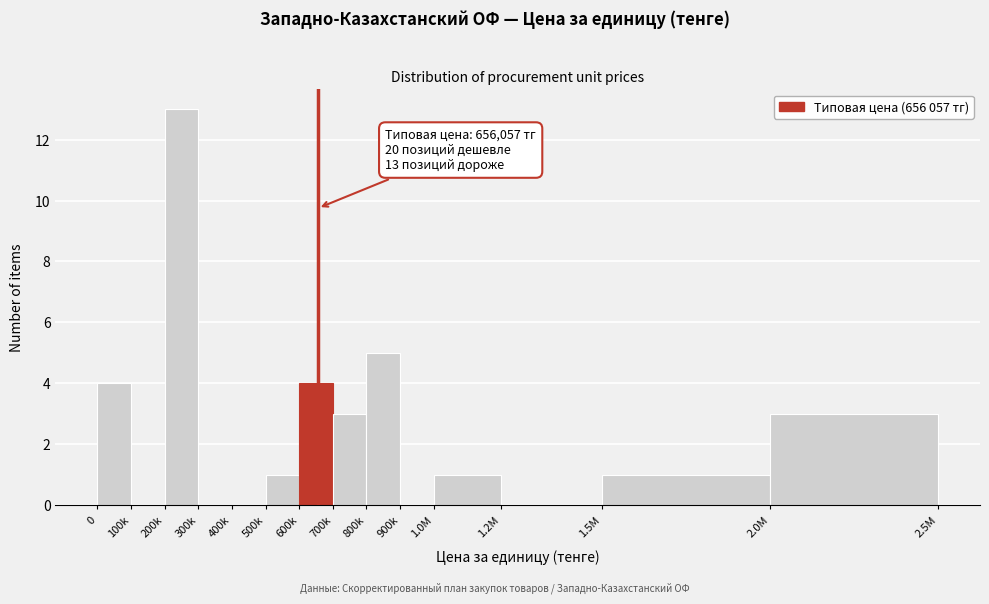

Reading left to right, what are all the values shown in this chart?

0=4	100k=0	200k=13	300k=0	400k=0	500k=1	600k=4	700k=3	800k=5	900k=0	1.0M=1	1.2M=0	1.5M=1	2.0M=3